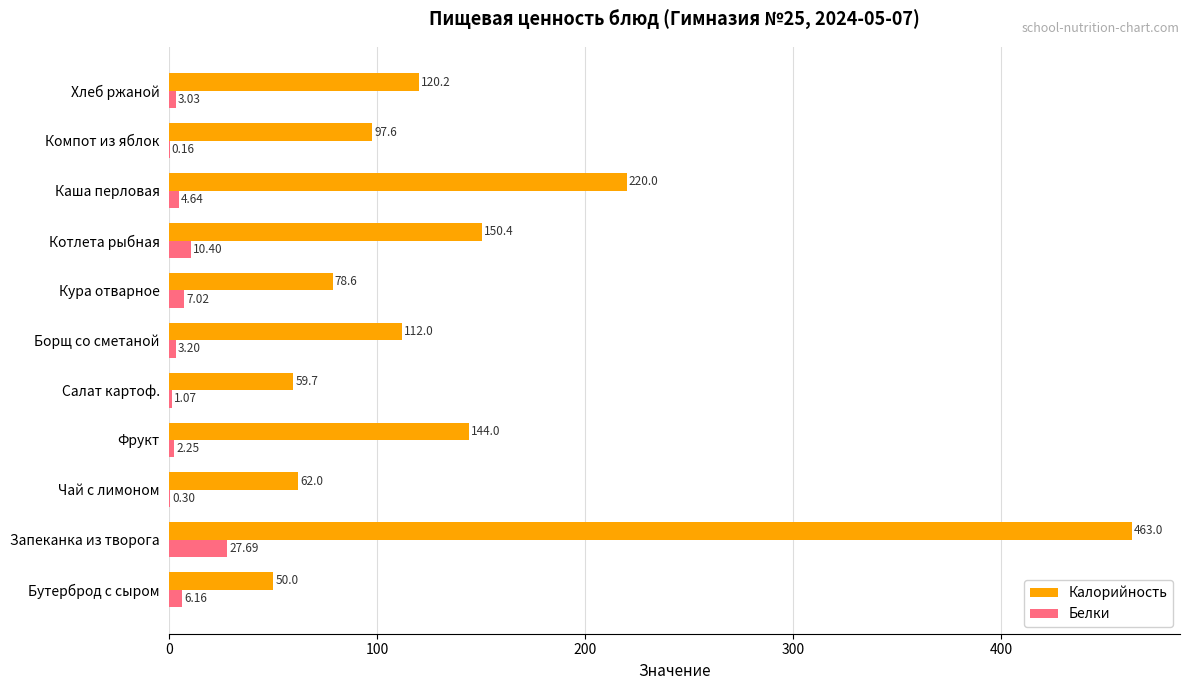

Which series has the largest total across all categories?

Калорийность